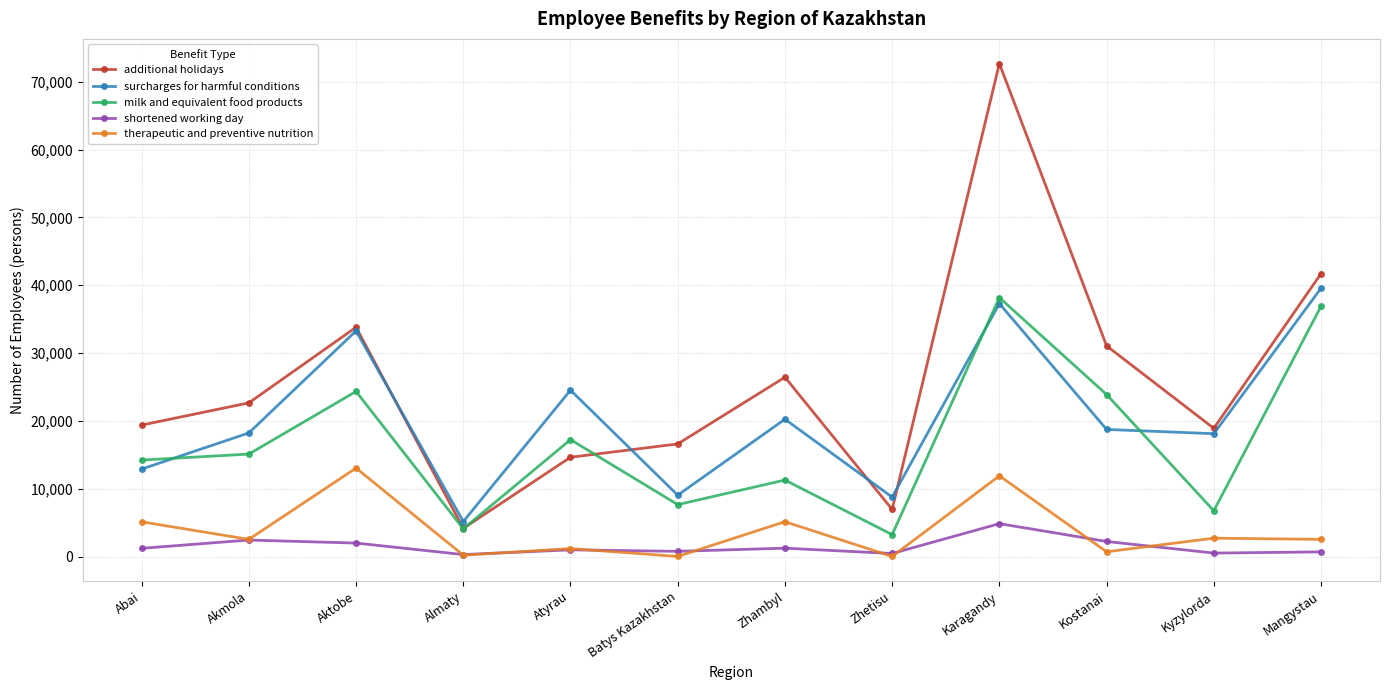

True or false: shortened working day and additional holidays cross at least once.

False